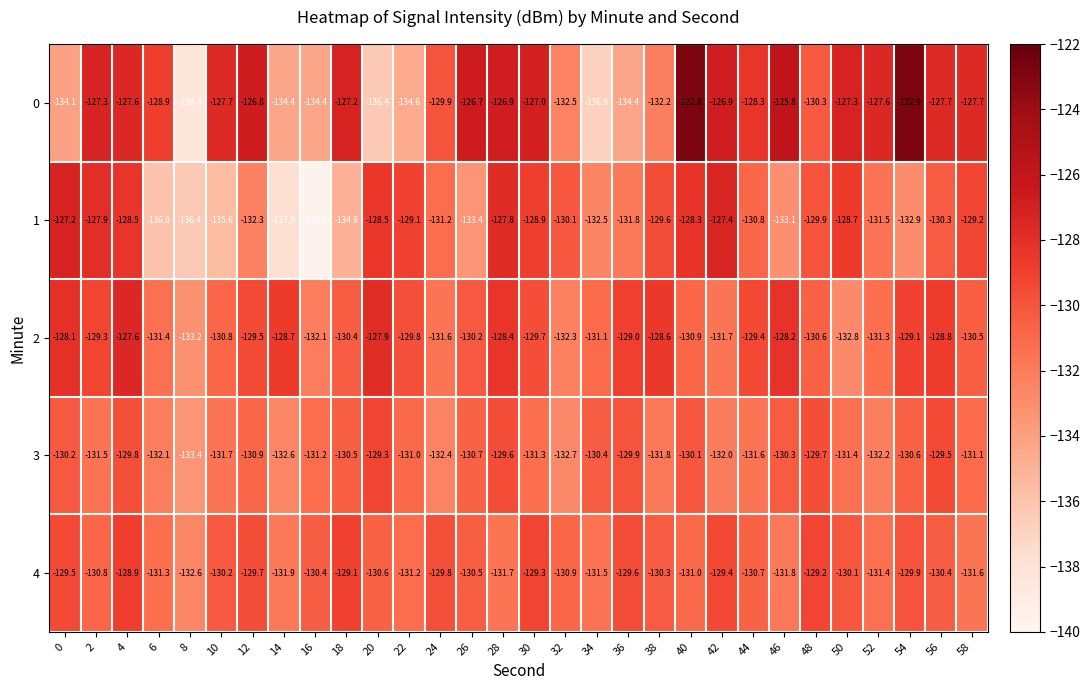

What is the difference between the highest and lowest values at 40?

8.2